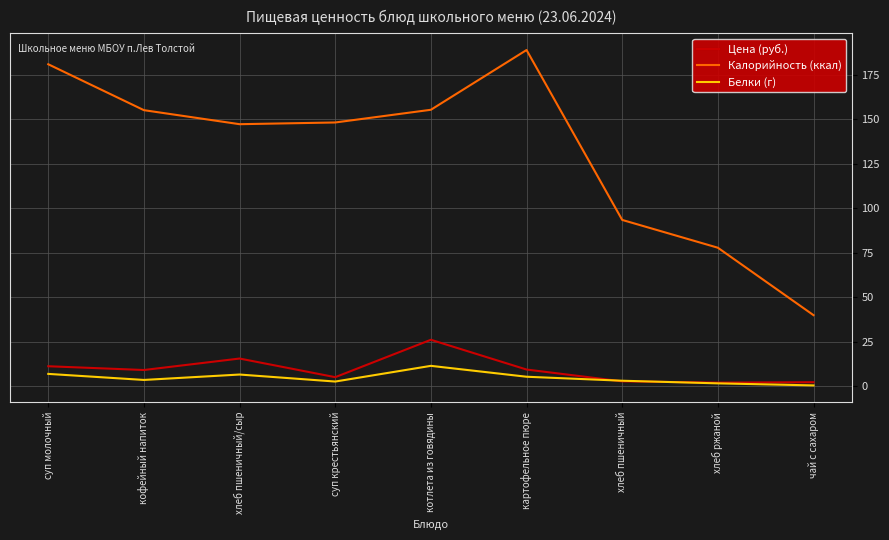

At which label does Цена (руб.) reach its peak?

котлета из говядины